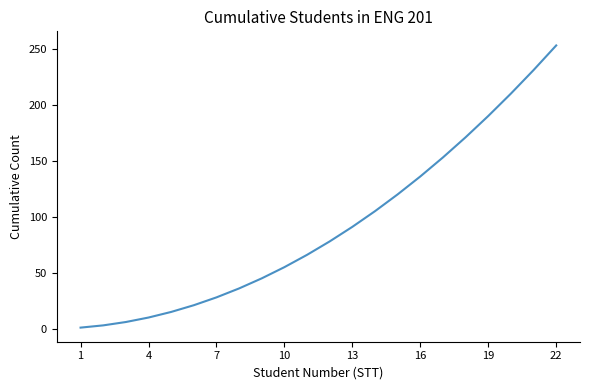

What is the difference between the maximum and minimum values?

252